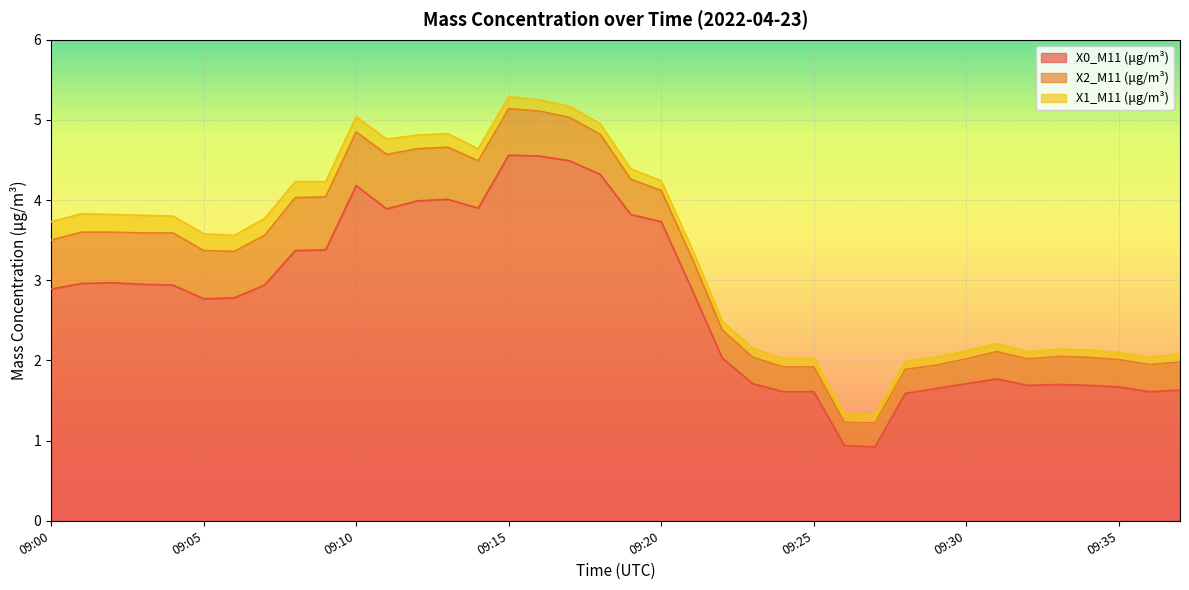

Rank the categories by X0_M11 (μg/m³) value from lowest to highest.

09:27, 09:26, 09:28, 09:24, 09:25, 09:36, 09:37, 09:29, 09:35, 09:32, 09:34, 09:33, 09:23, 09:30, 09:31, 09:22, 09:05, 09:06, 09:00, 09:21, 09:04, 09:07, 09:03, 09:01, 09:02, 09:08, 09:09, 09:20, 09:19, 09:11, 09:14, 09:12, 09:13, 09:10, 09:18, 09:17, 09:16, 09:15